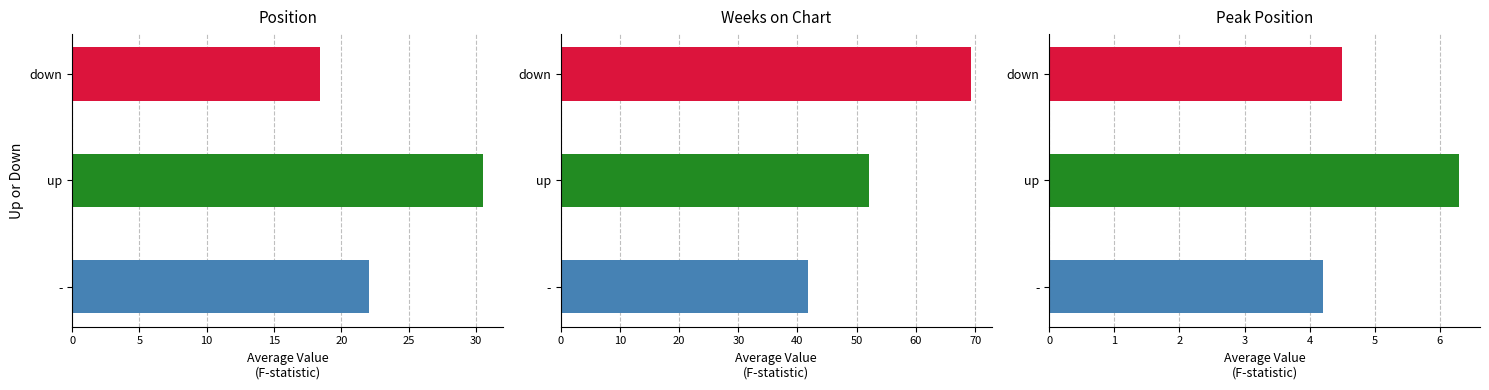

What is the average value of the Peak Position series?

5.0